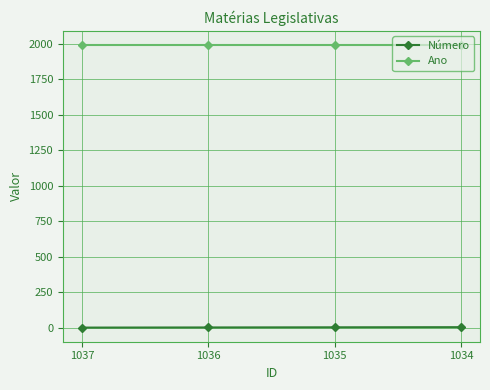

What are all the series names shown in the legend?

Número, Ano